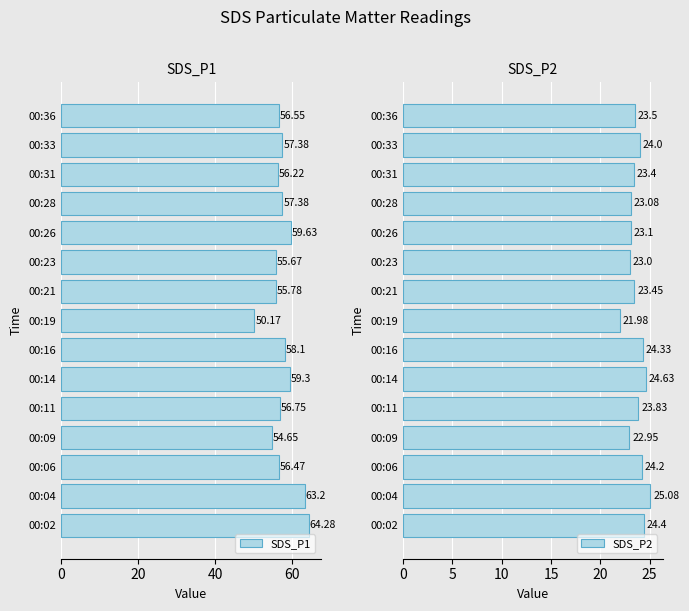

What is the average value of the SDS_P1 series?

57.4